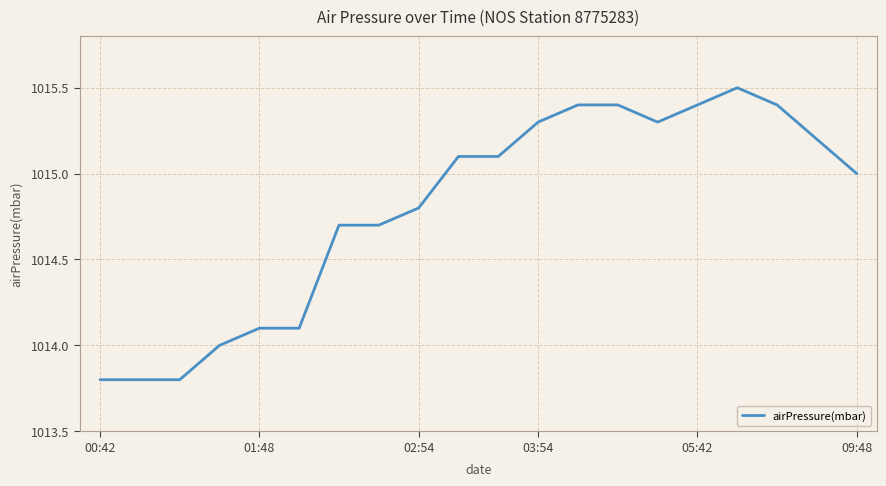

What is the maximum value shown in the chart?

1015.5